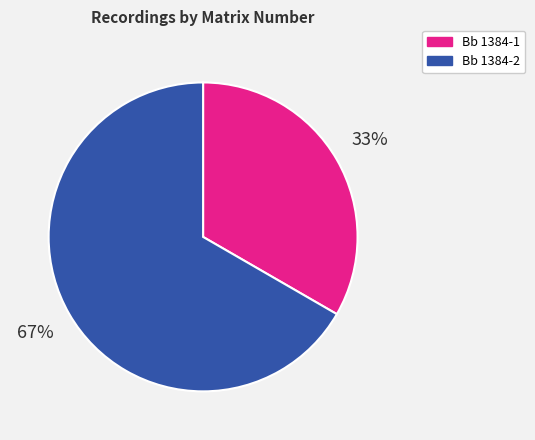

How many slices are in this pie chart?

2